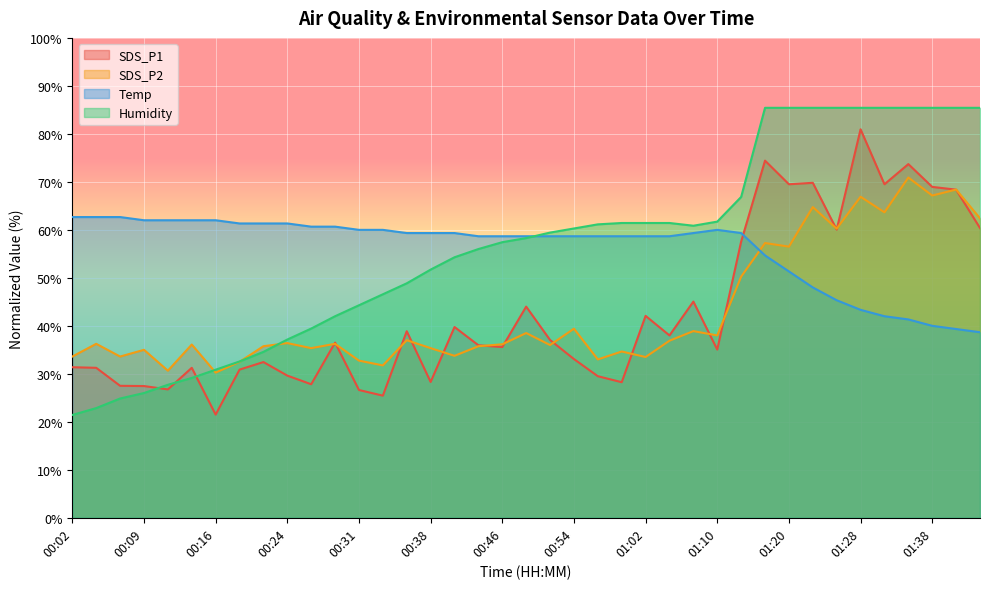

What is the average value of the SDS_P2 series?

42.9